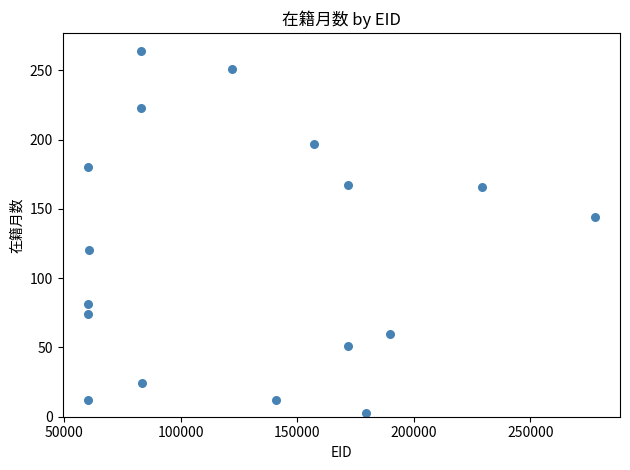

What is the range of X values (max minus min)?

217561